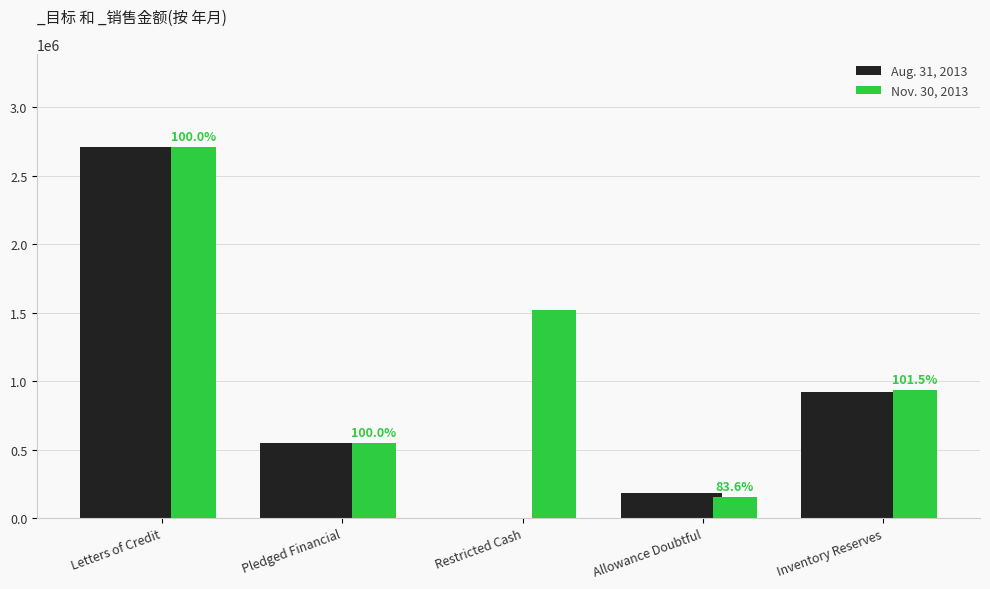

The Aug. 31, 2013 series shows 1294186 at Restricted Cash. True or false?

False